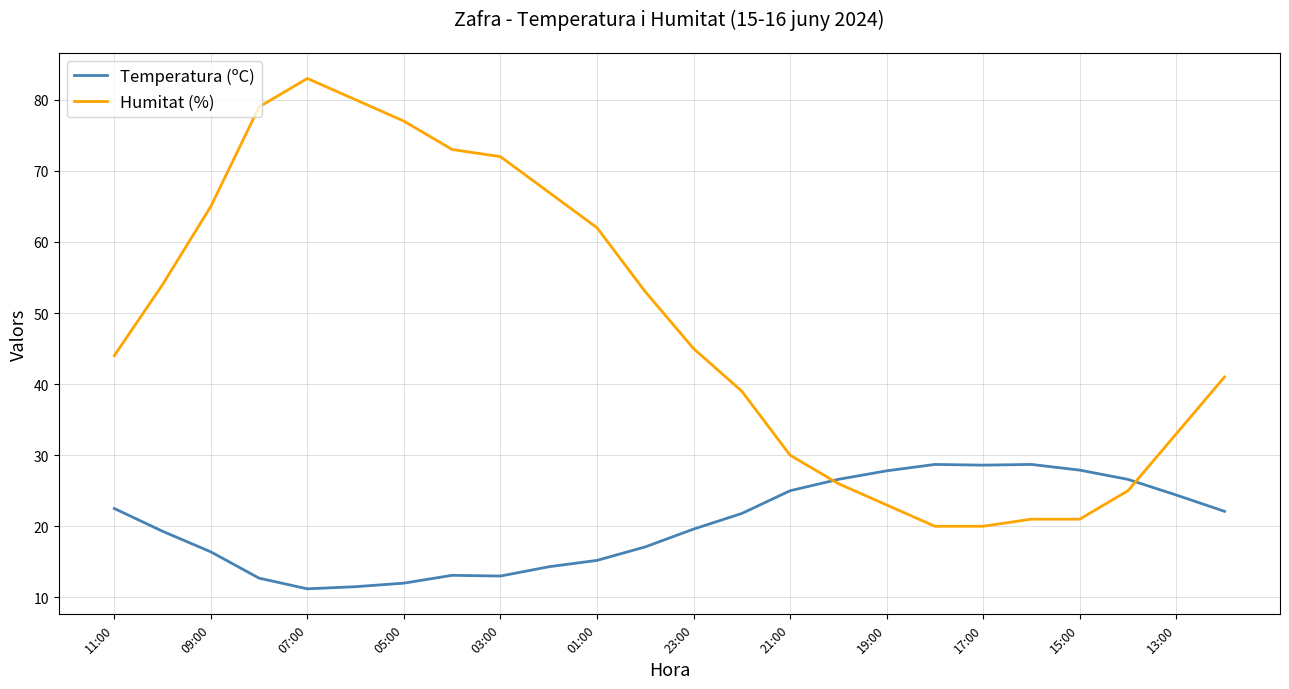

List the series in order of their peak value, highest first.

Humitat (%), Temperatura (ºC)